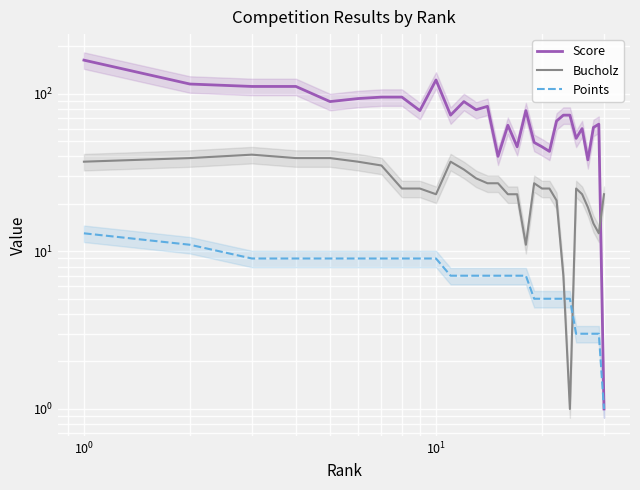

Reading right to left, extract all data points from this chart.

Score: 1	64	61	38	60	52	73	73	67	43	46	49	78	46	63	40	83	79	89	73	122	78	95	95	93	89	111	111	115	163
Bucholz: 23	13	15	19	23	25	1	7	21	25	25	27	11	23	23	27	27	29	33	37	23	25	25	35	37	39	39	41	39	37
Points: 1	3	3	3	3	3	5	5	5	5	5	5	7	7	7	7	7	7	7	7	9	9	9	9	9	9	9	9	11	13